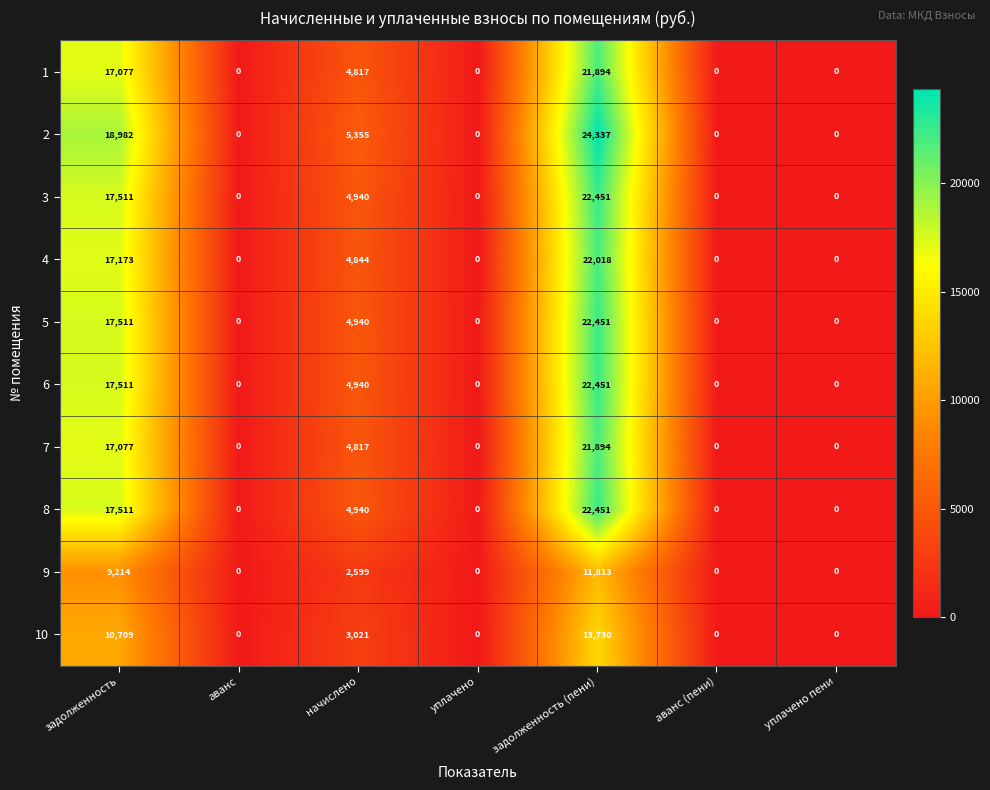

Which category has the highest value in the 2 series?

задолженность (пени)